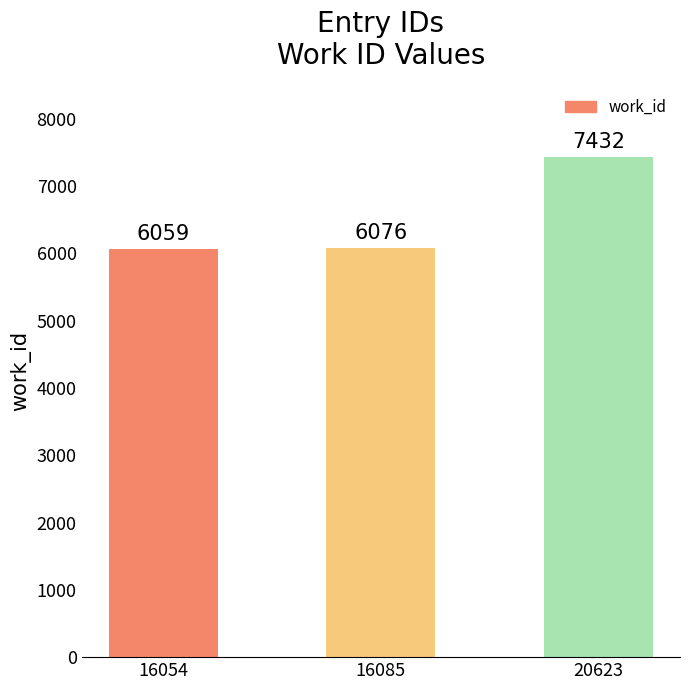

What is the value of the 2nd bar from the left?

6076